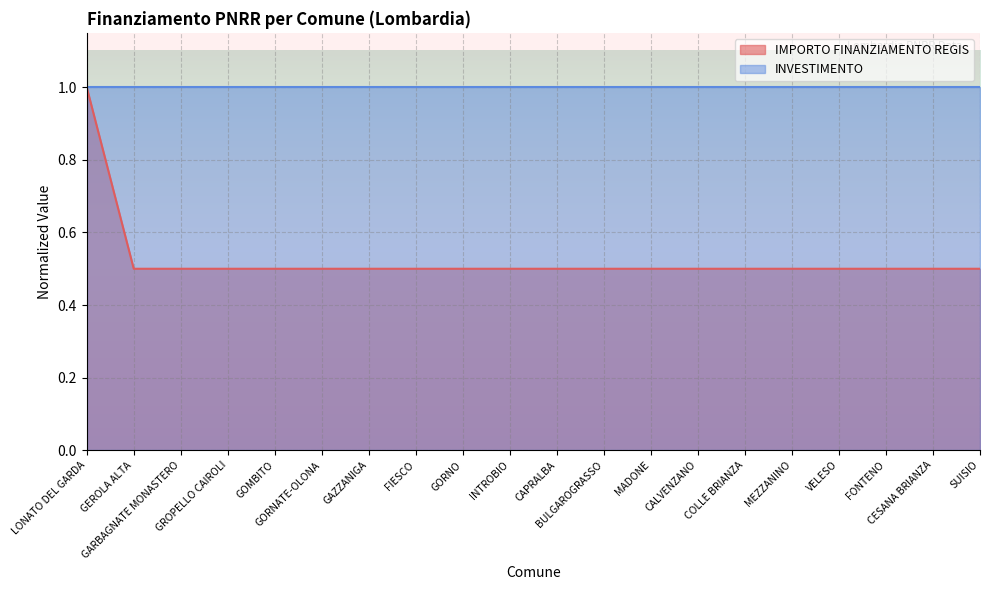

What position from the right is GEROLA ALTA?

19